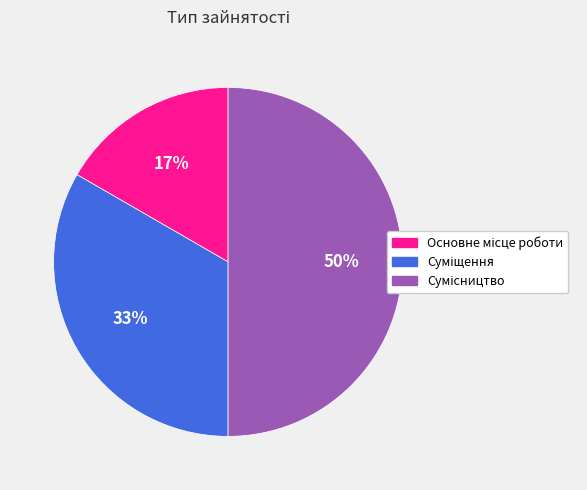

To the nearest percent, what is the average slice percentage?

33%